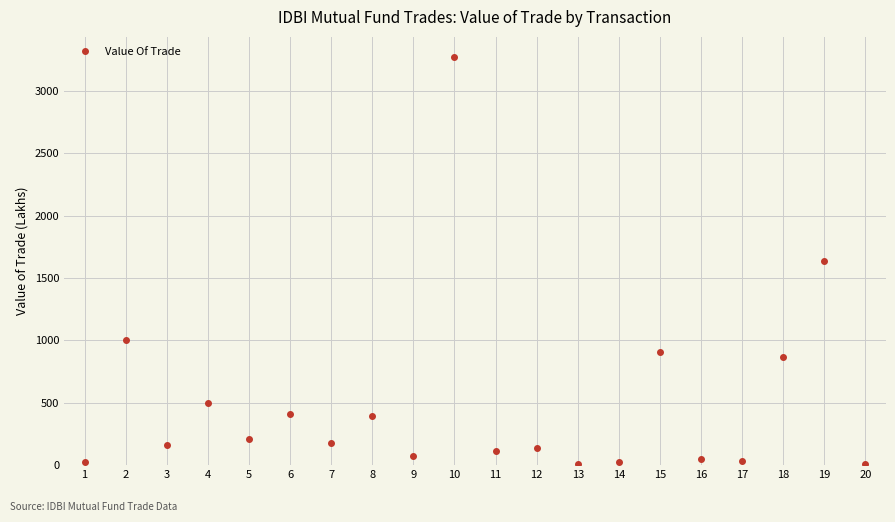

Where is the data nearest to the value 1639?

19